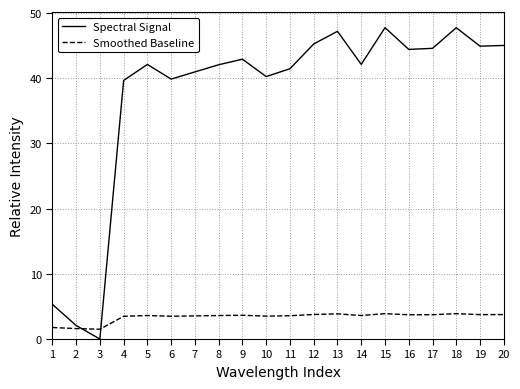

Which category has the lowest value across all series?

3